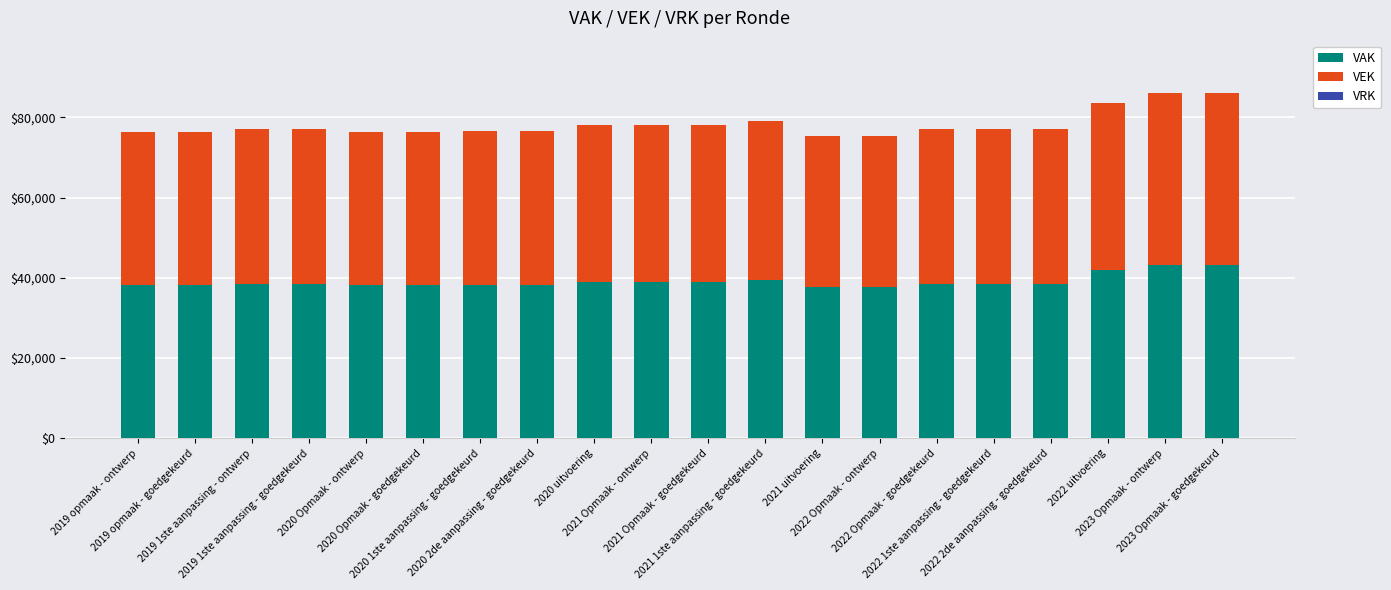

What is the difference between the maximum and minimum values in the VAK series?

5390